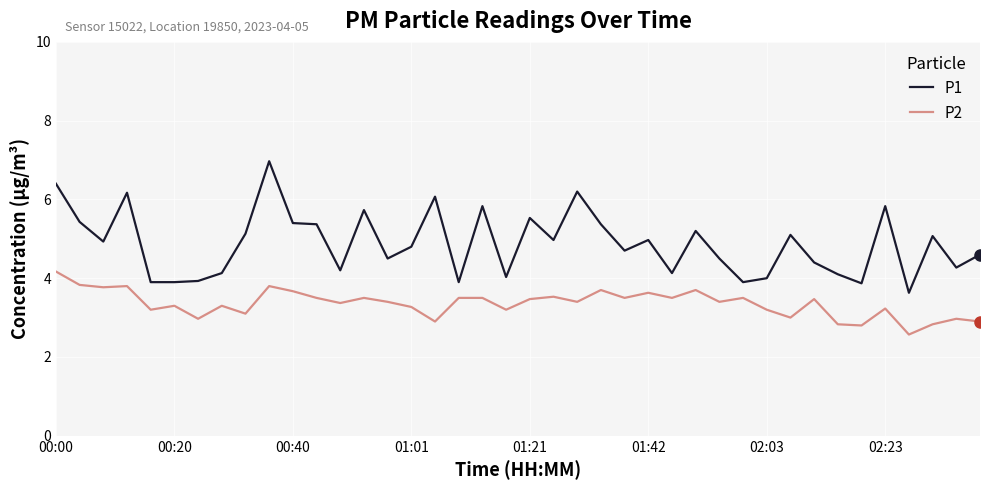

What is the minimum value shown in the chart?

2.6